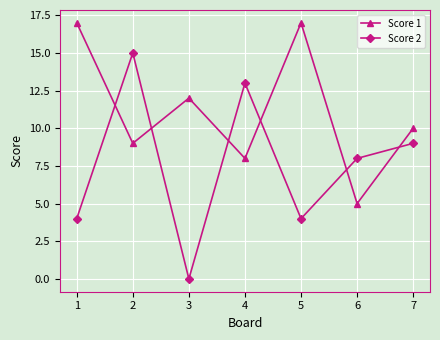

In Score 1, how many points are lower than both neighbors (excluding endpoints)?

3